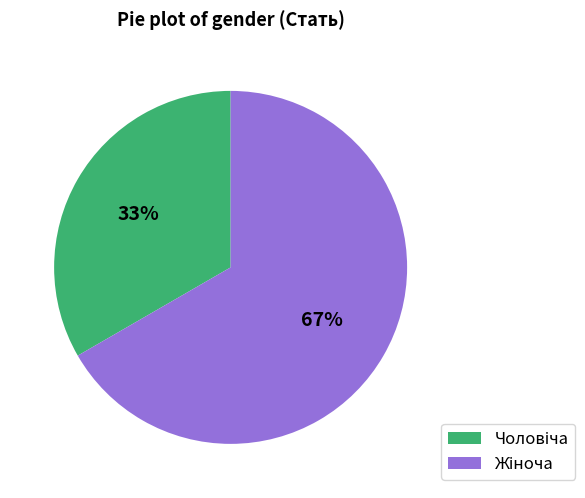

Does any single category account for the majority?

Yes